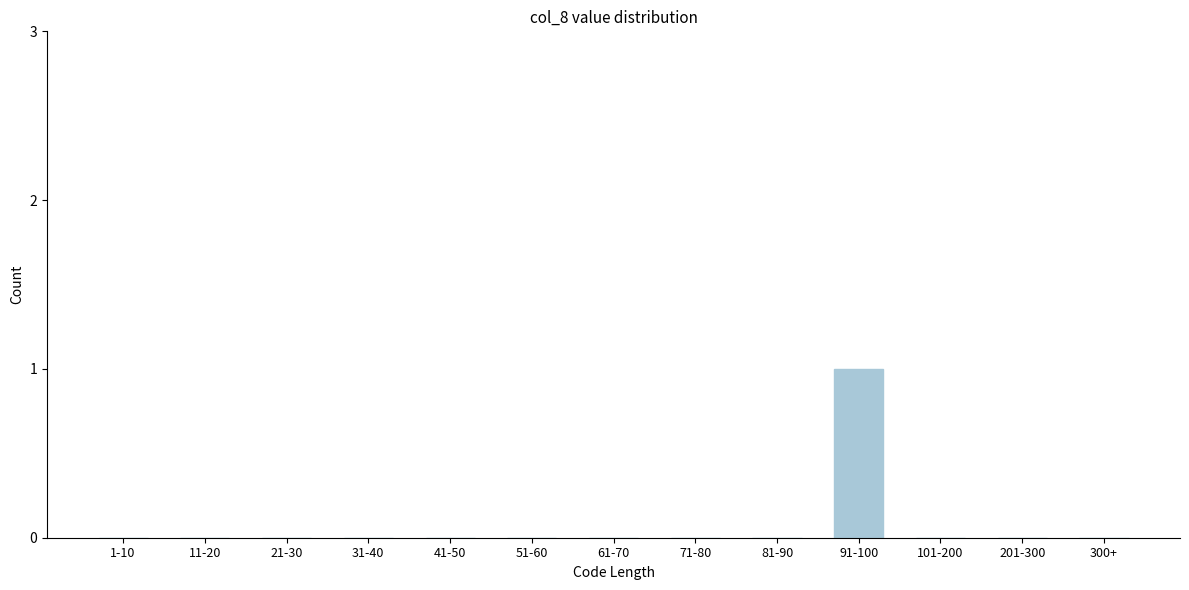

Reading left to right, list all the values displayed in this chart.

1-10=0	11-20=0	21-30=0	31-40=0	41-50=0	51-60=0	61-70=0	71-80=0	81-90=0	91-100=1	101-200=0	201-300=0	300+=0